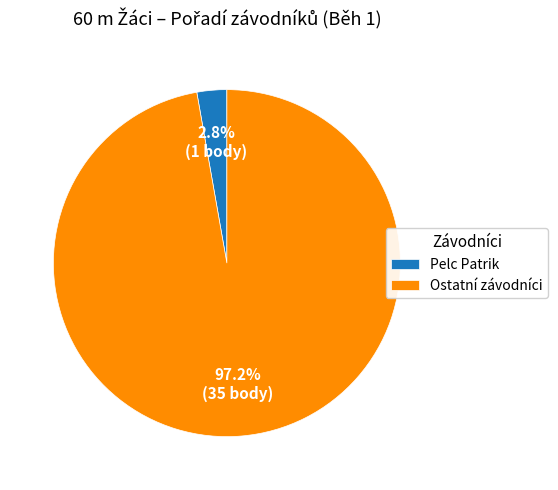

Is there any slice that represents more than half of the pie?

Yes